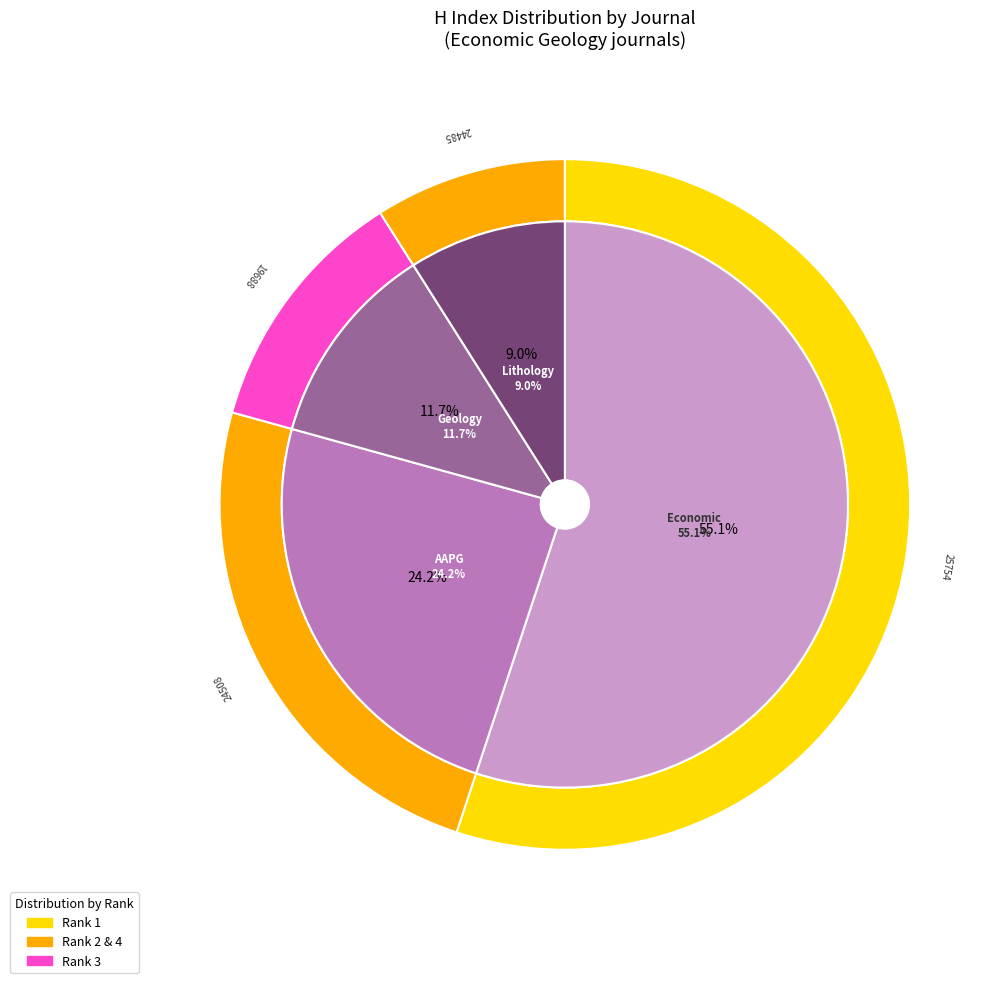

To the nearest percent, what is the difference between the Economic Geology and Geology of Ore Deposits slice percentages?

43%